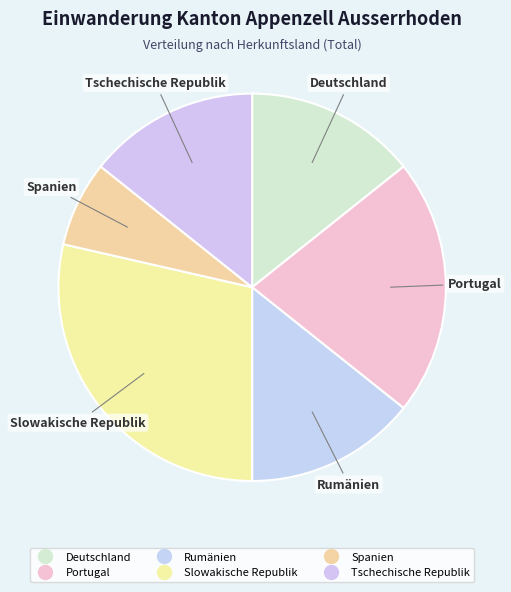

Count the number of slices in the pie.

6